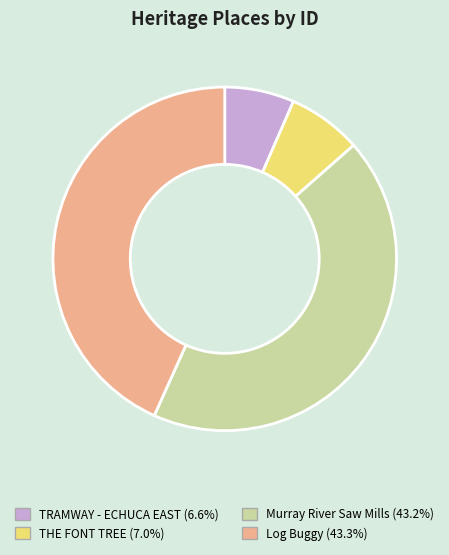

True or false: Log Buggy accounts for 30% of the total.

False